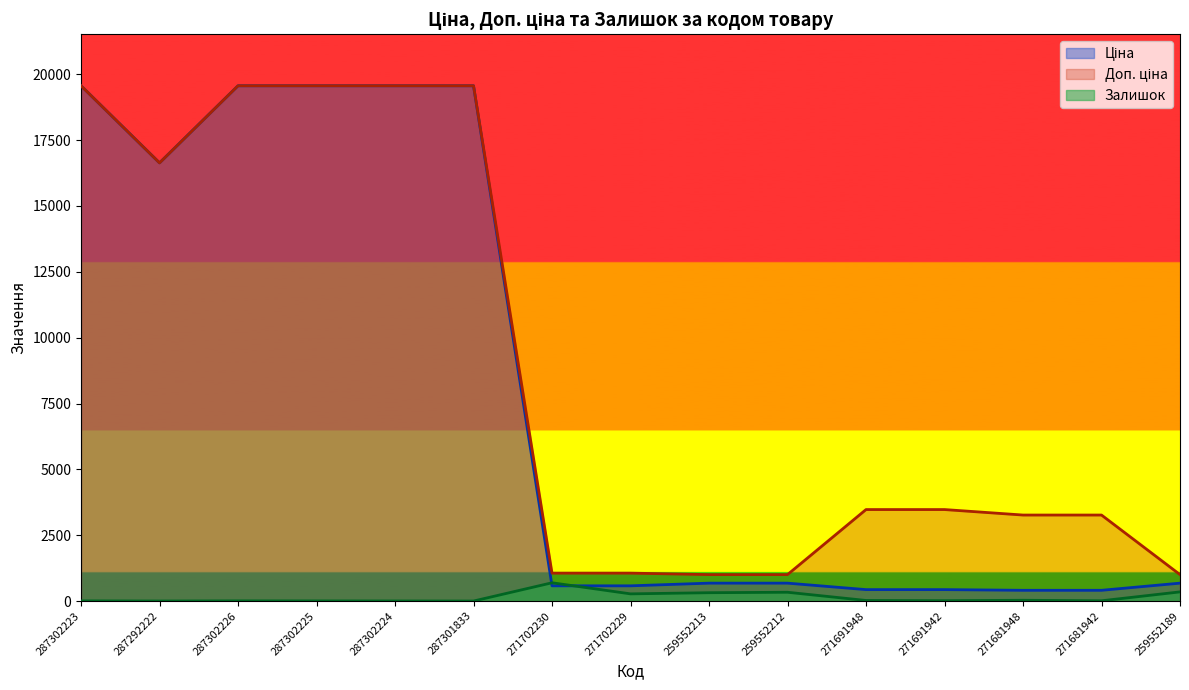

How many times do Ціна and Залишок cross each other?

2